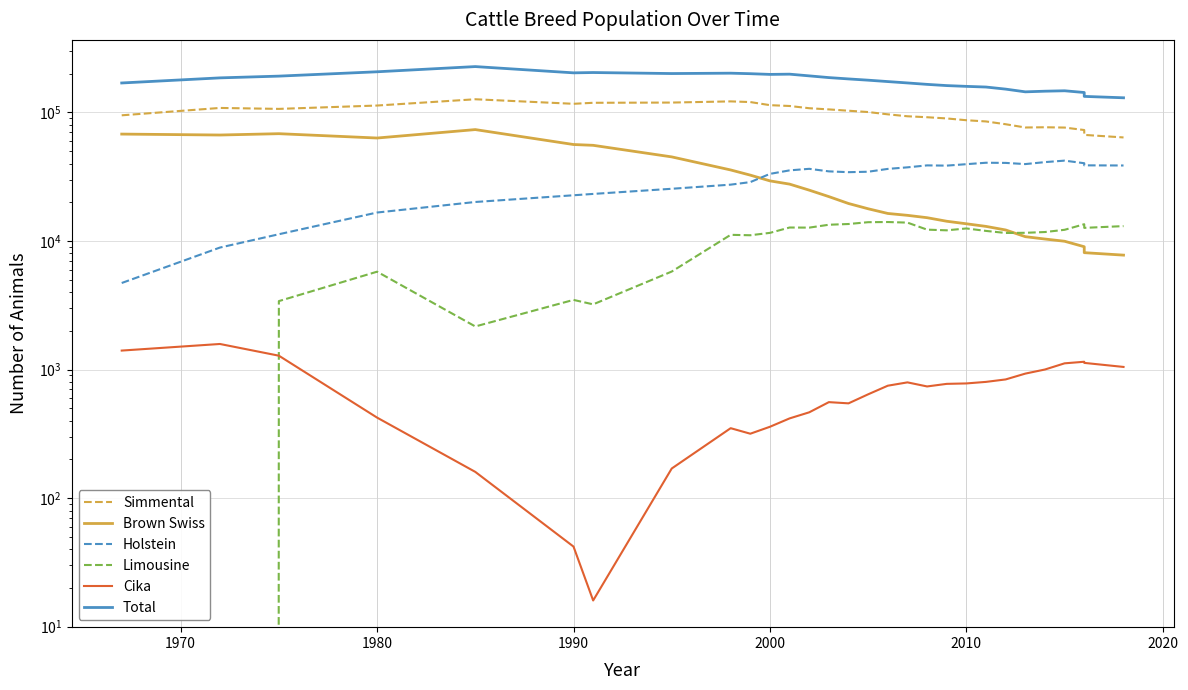

List the series in order of their peak value, lowest first.

Cika, Limousine, Holstein, Brown Swiss, Simmental, Total